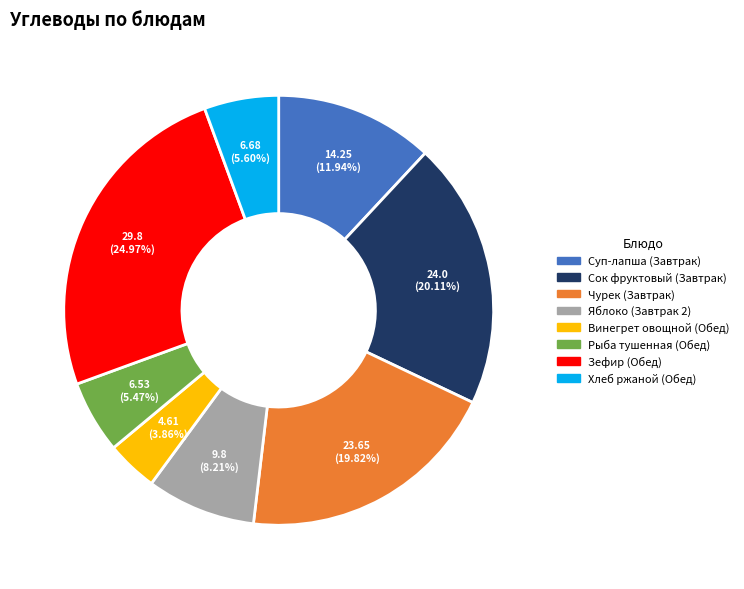

What percentage is the Чурек (Завтрак) slice, to the nearest percent?

20%